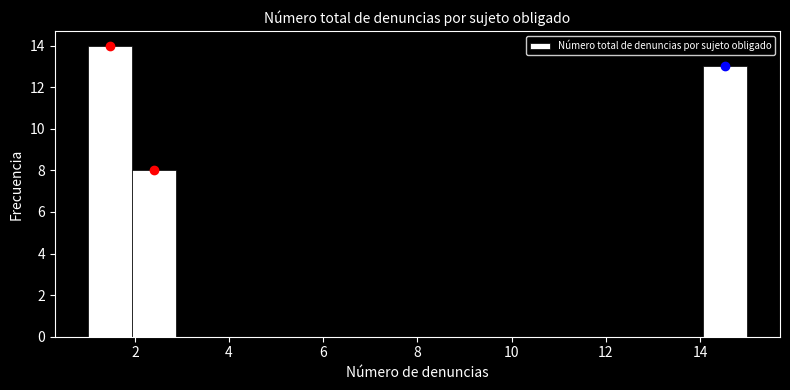

Which range on the x-axis has the tallest bar?

1.0 to 2.0